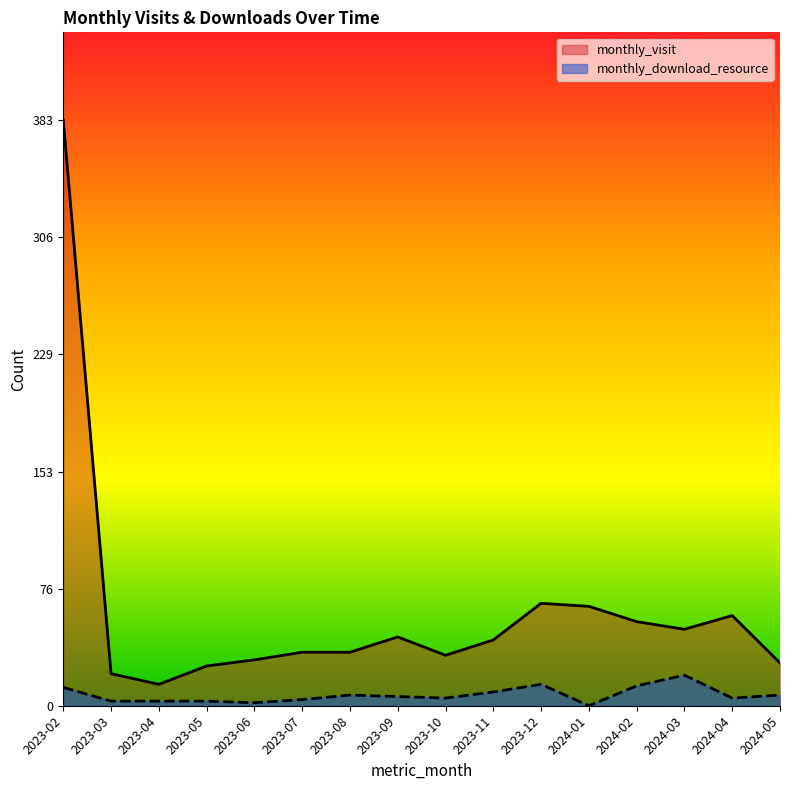

What is the greatest value displayed?

383